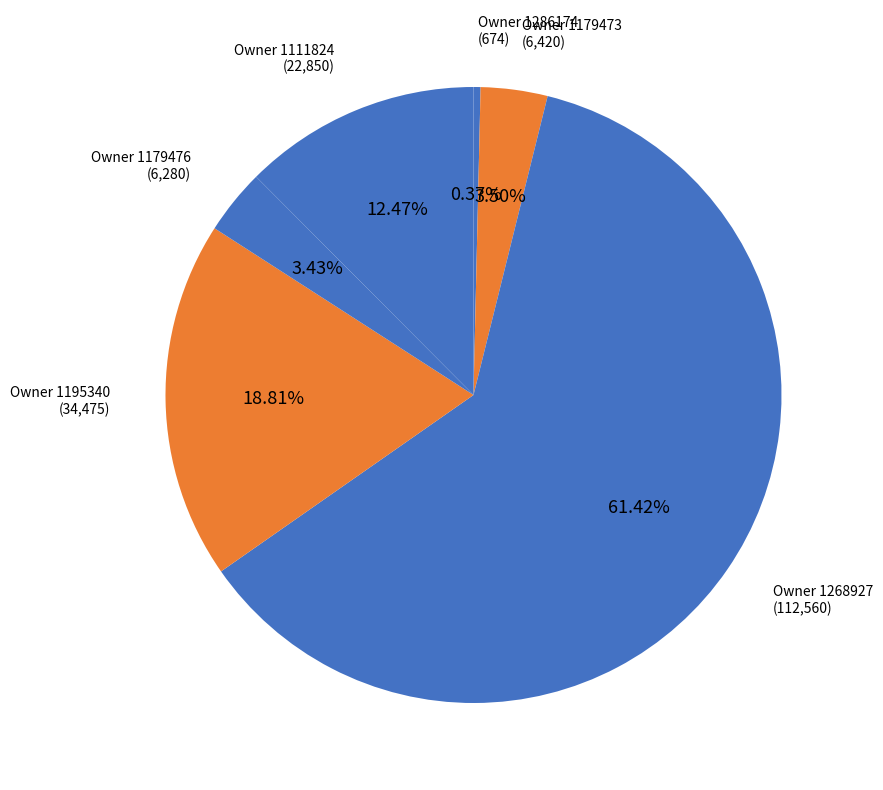

How many segments does this pie chart have?

6